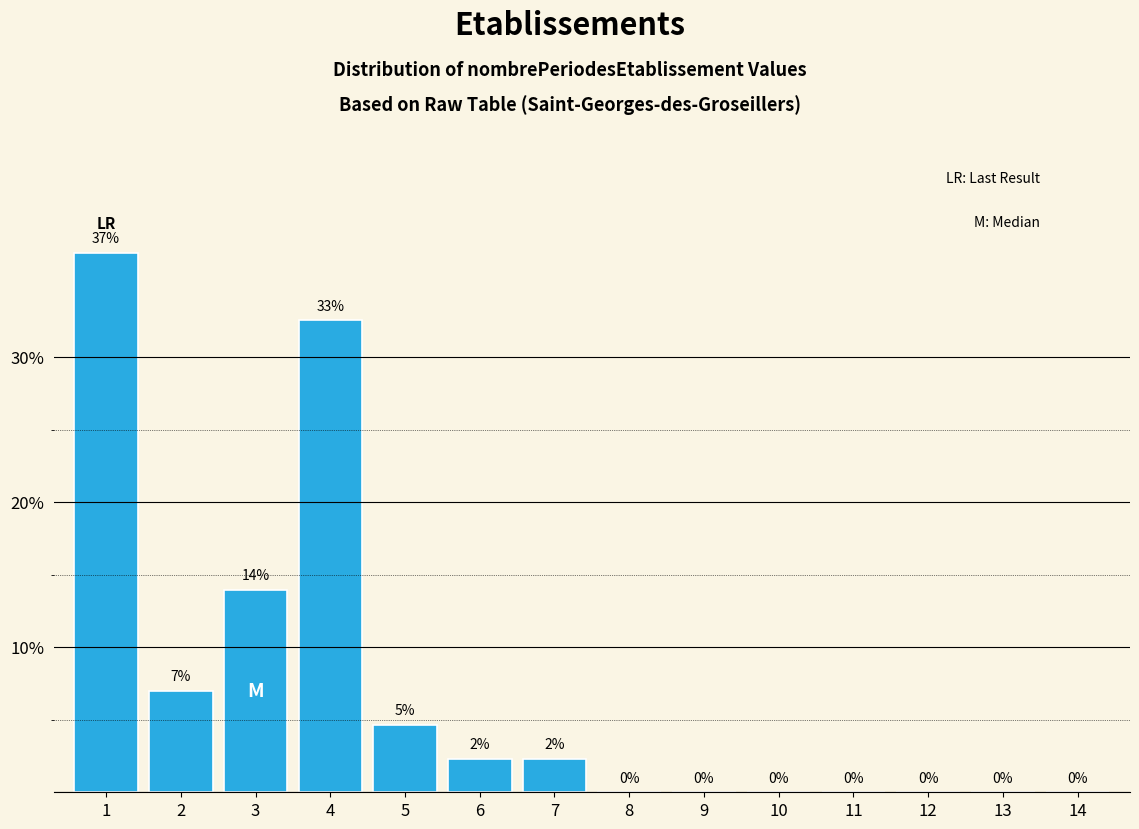

Is it true that the value at 14 is -14.6?

False